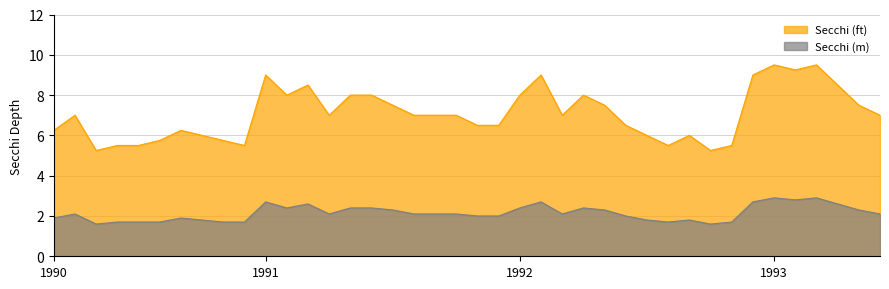

Which category has the highest value across all series?

1993-05-21